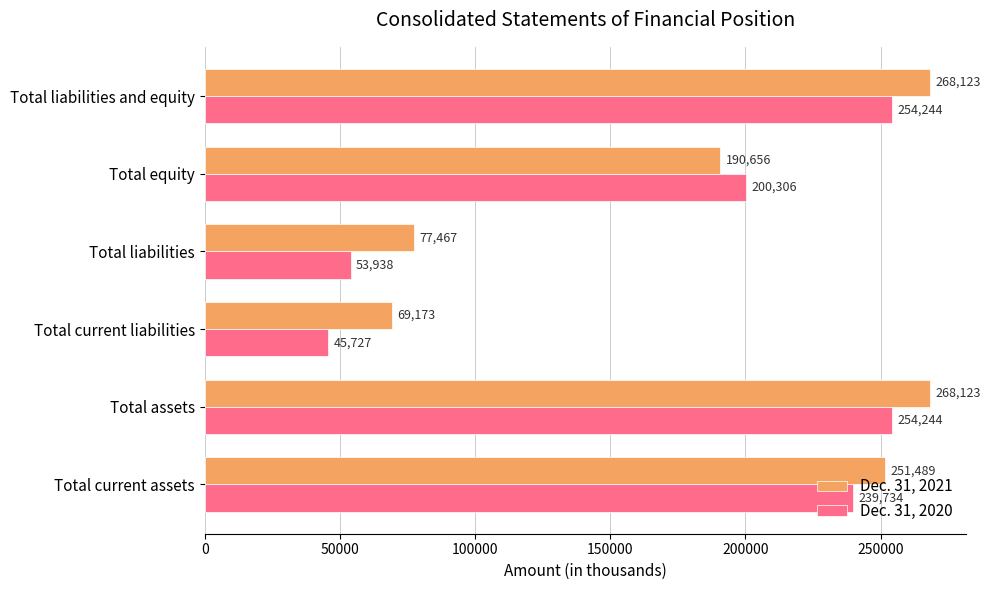

What is the difference between the Dec. 31, 2020 values at Total current assets and Total equity?

39428